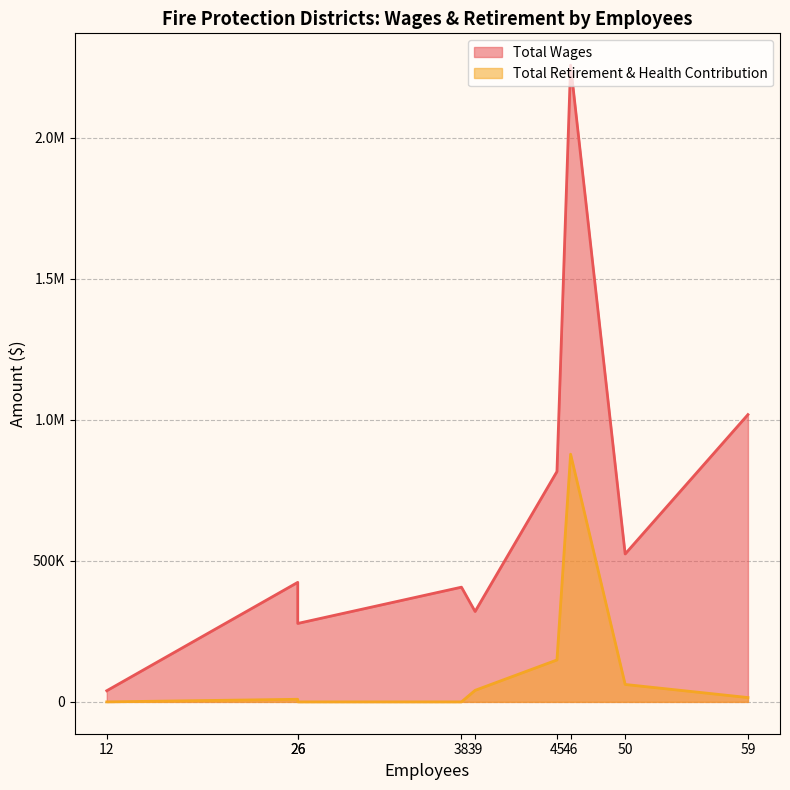

True or false: Total Retirement & Health Contribution has more than 2 interior local peaks.

False